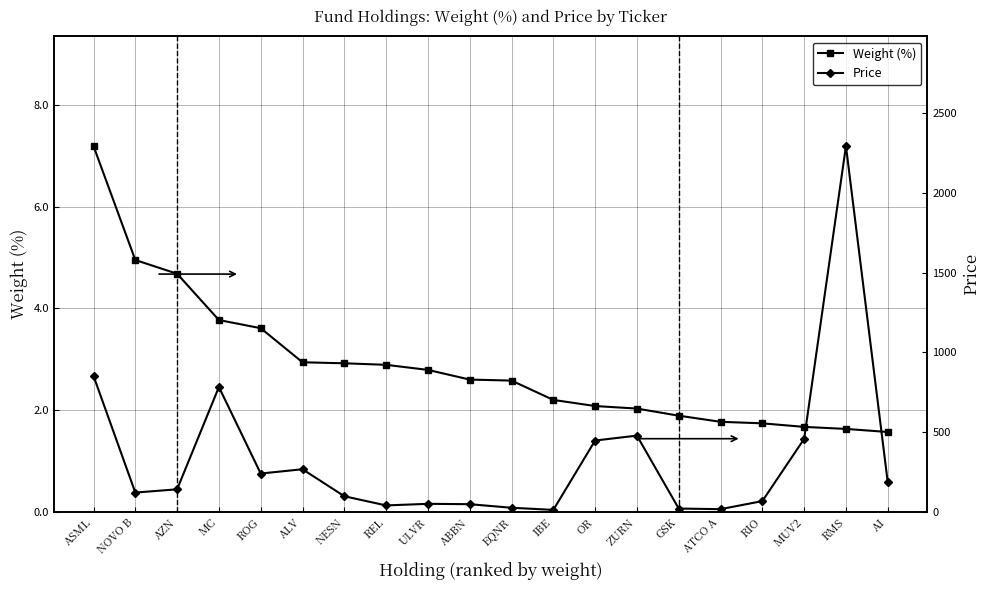

What is the spread (max minus min) of values at MC?

779.4